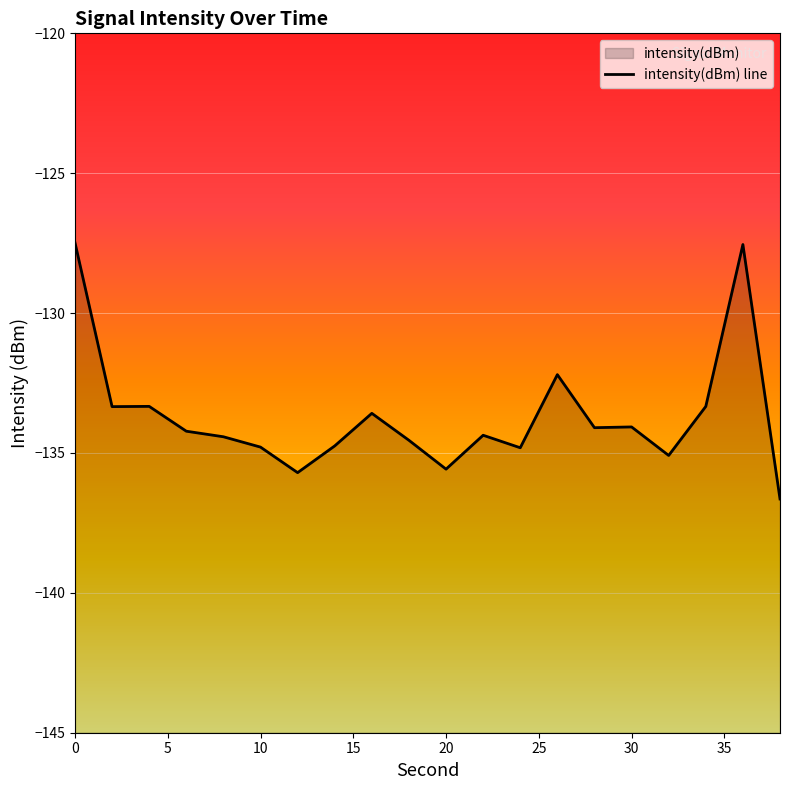

True or false: the data shows -230.5 at 10.

False